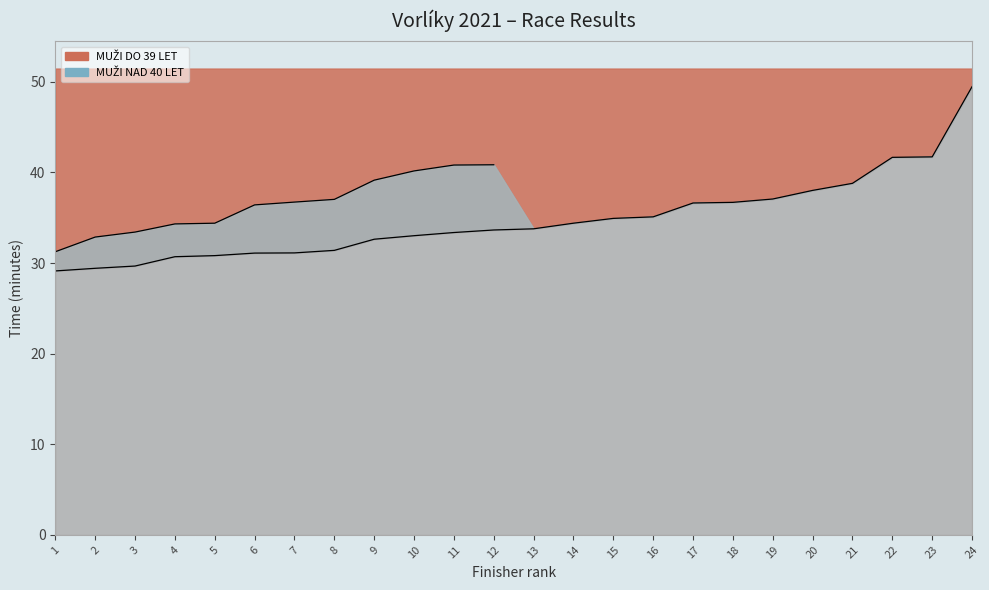

Reading left to right, extract all data points from this chart.

29.1	29.4	29.7	30.7	30.8	31.1	31.1	31.4	32.6	33.0	33.4	33.6	33.8	34.4	34.9	35.1	36.6	36.7	37.1	38.0	38.8	41.7	41.7	49.5